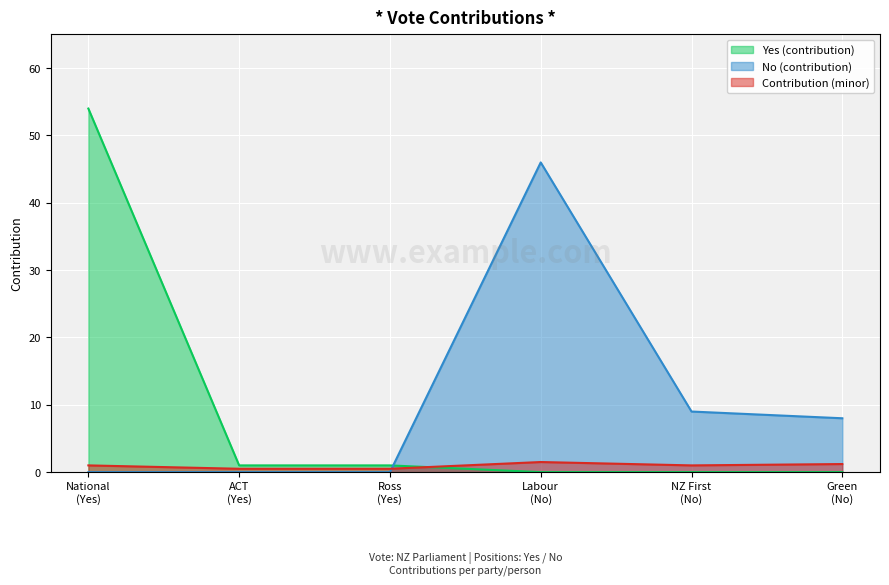

What is the value of the Yes (contribution) point at the 1st from the left?

54